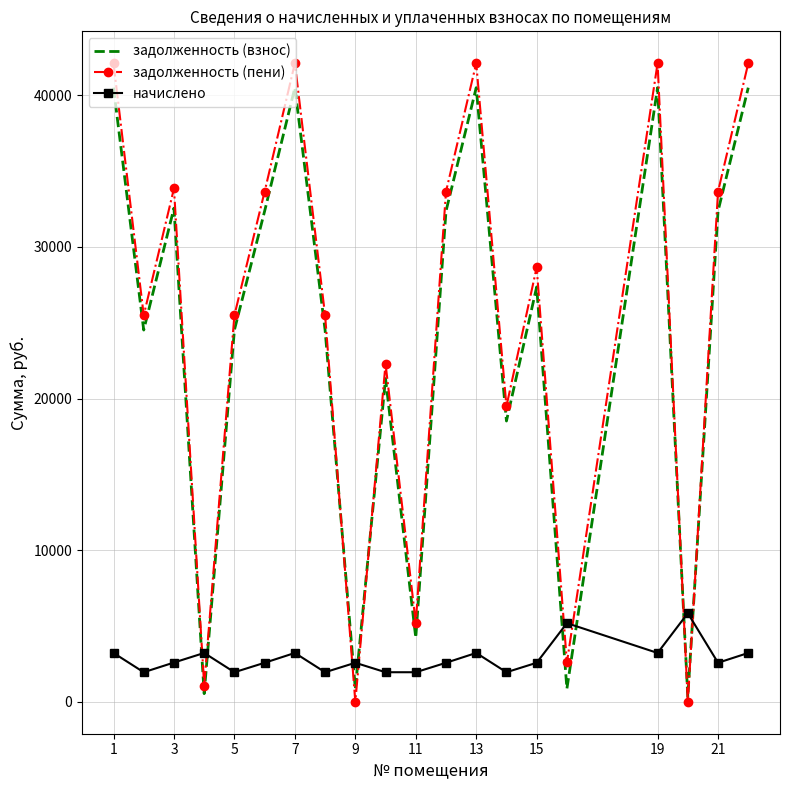

What is the minimum value for начислено?

1950.0